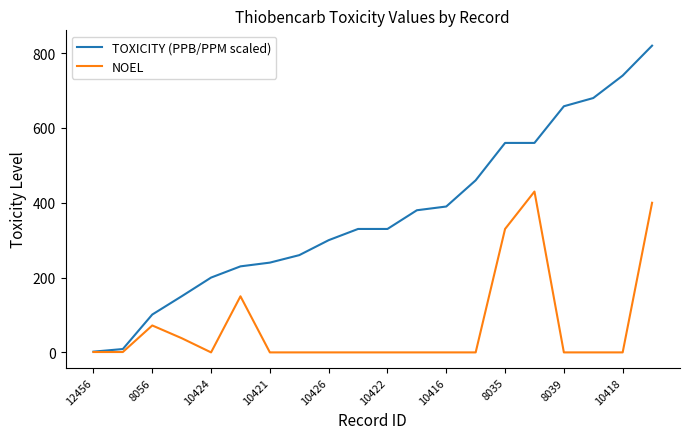

What is the maximum value for TOXICITY (PPB/PPM scaled)?

820.0